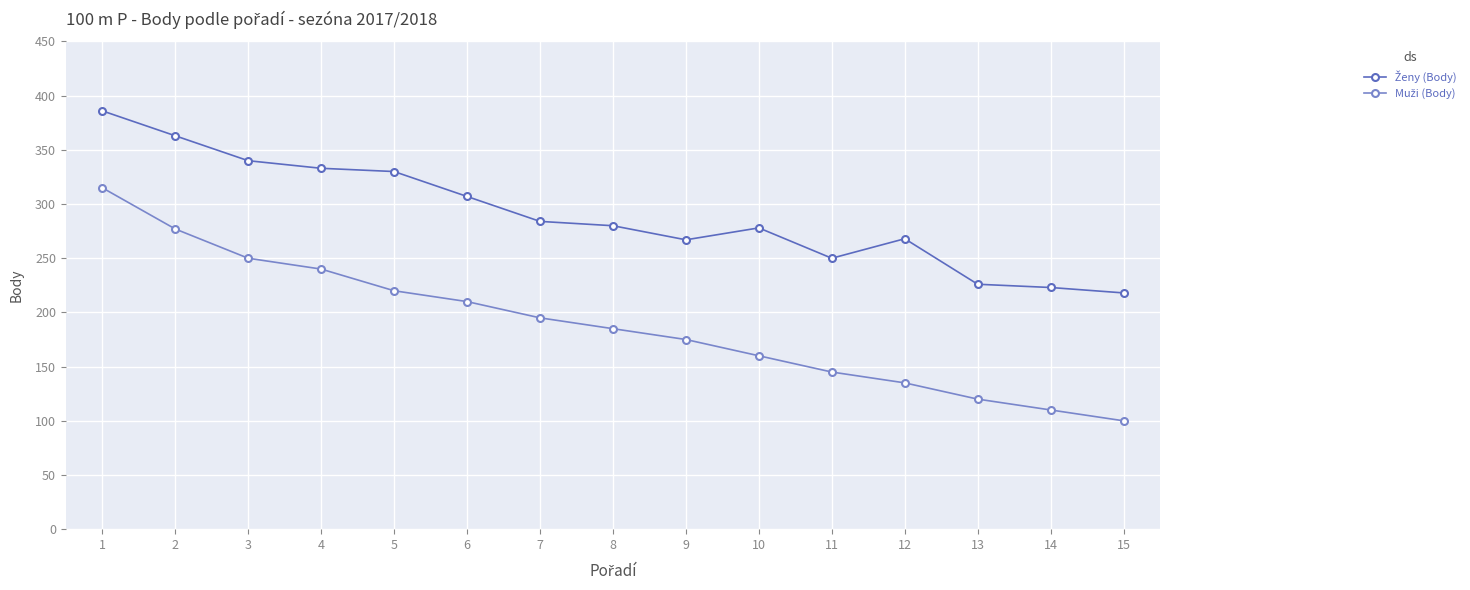

What is the total value across all series at 9?

442